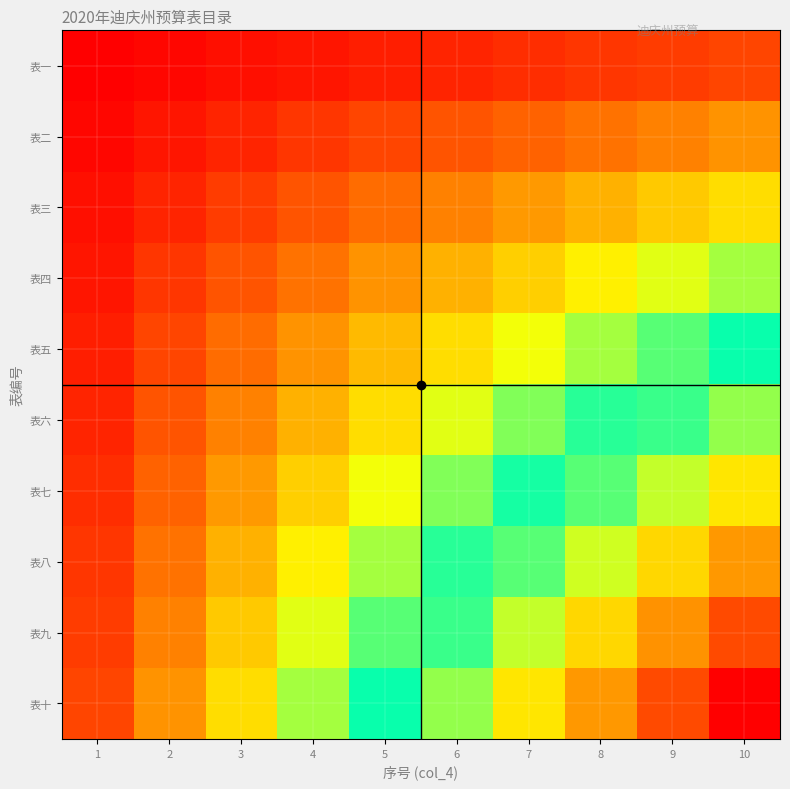

Count the number of categories in the chart.

10